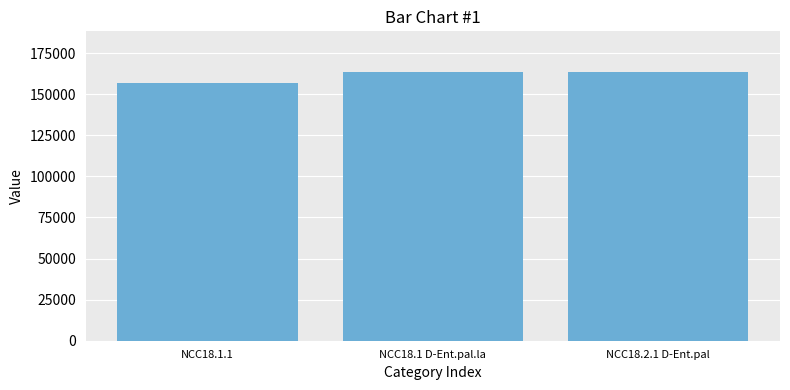

How many values are between 156598 and 163646?

3